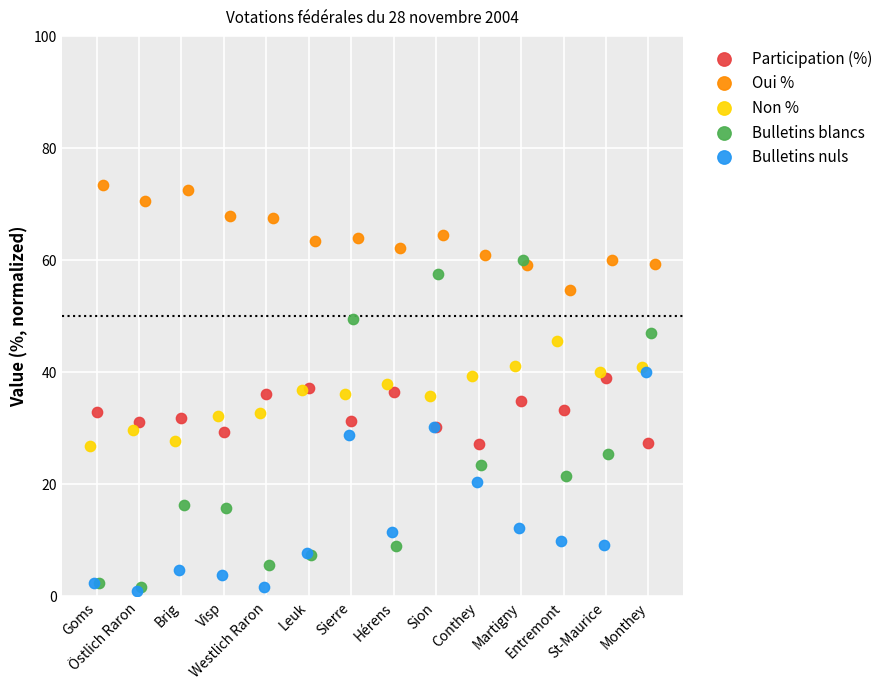

Which series has the largest Y range (max minus min)?

Bulletins blancs